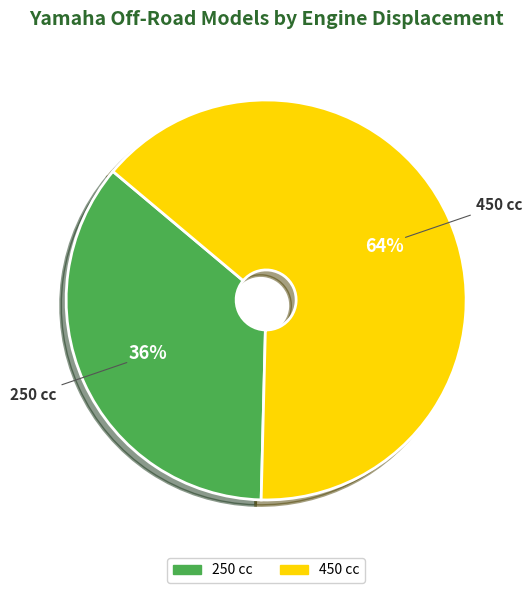

To the nearest percent, what is the average slice percentage?

50%